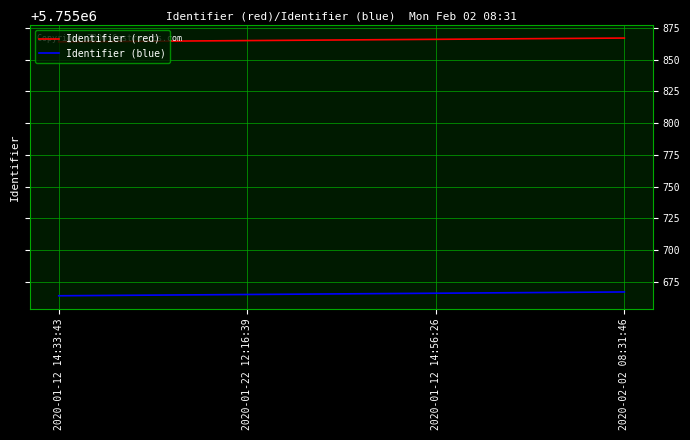

True or false: Identifier (blue) and Identifier (red) cross at least once.

False